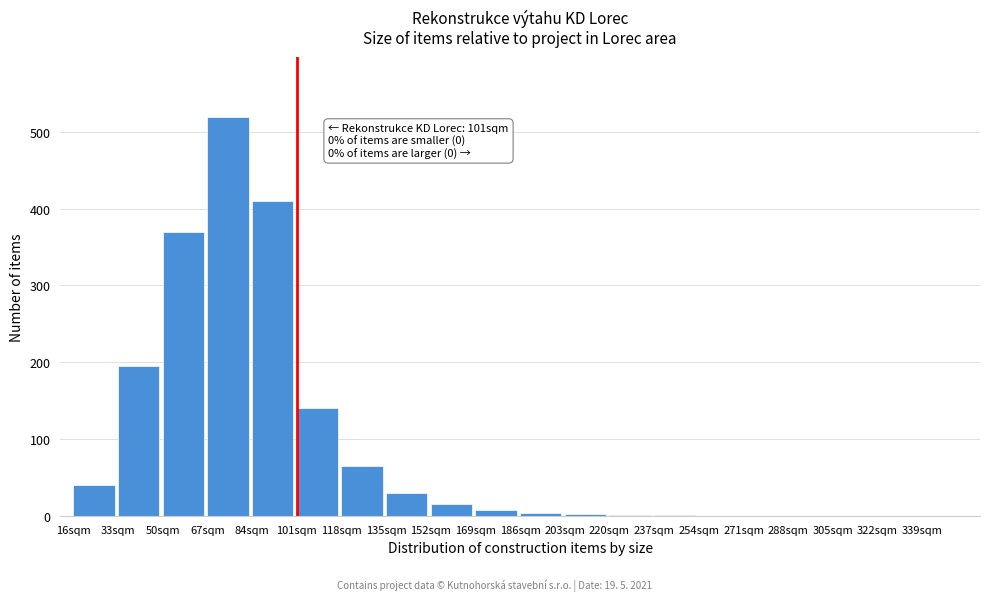

True or false: the data shows 2 at 203sqm.

True